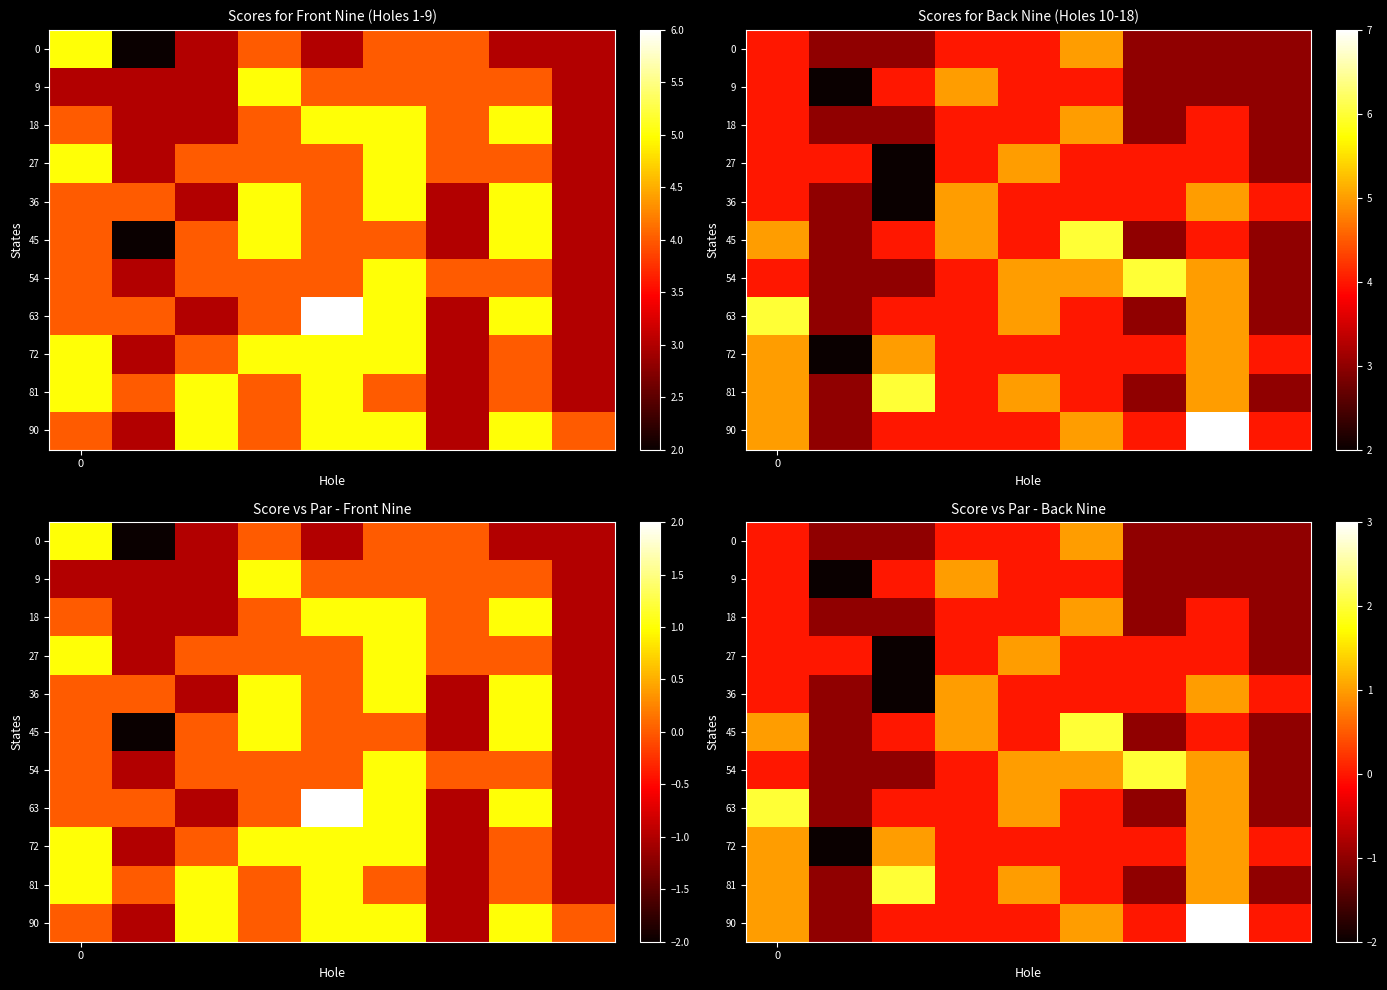

How many 0 values are between -1 and 0?

8